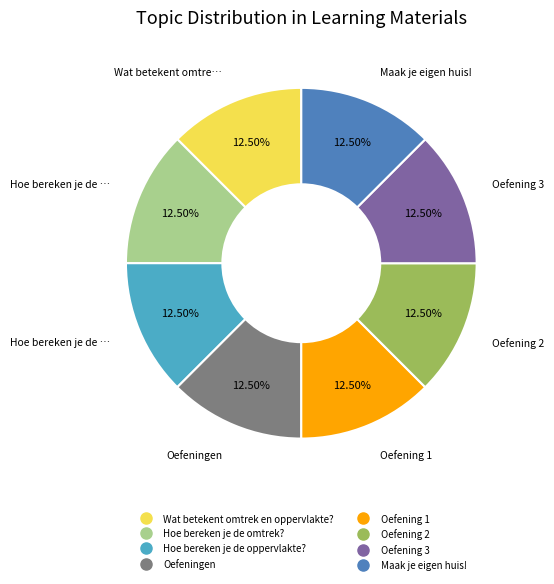

Do Oefeningen and Oefening 2 together represent more than half of the pie?

No